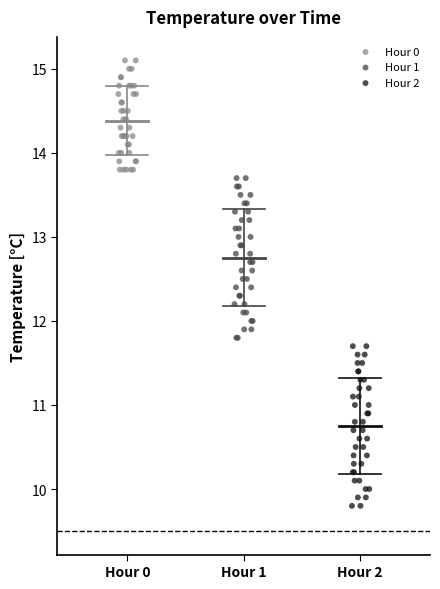

What are all the series names shown in the legend?

Hour 0, Hour 1, Hour 2